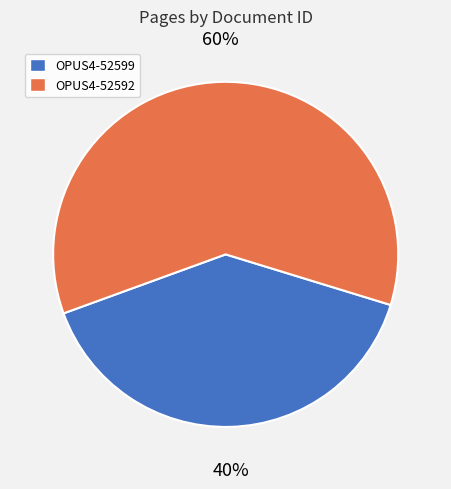

Which slice represents more than half of the pie?

OPUS4-52592